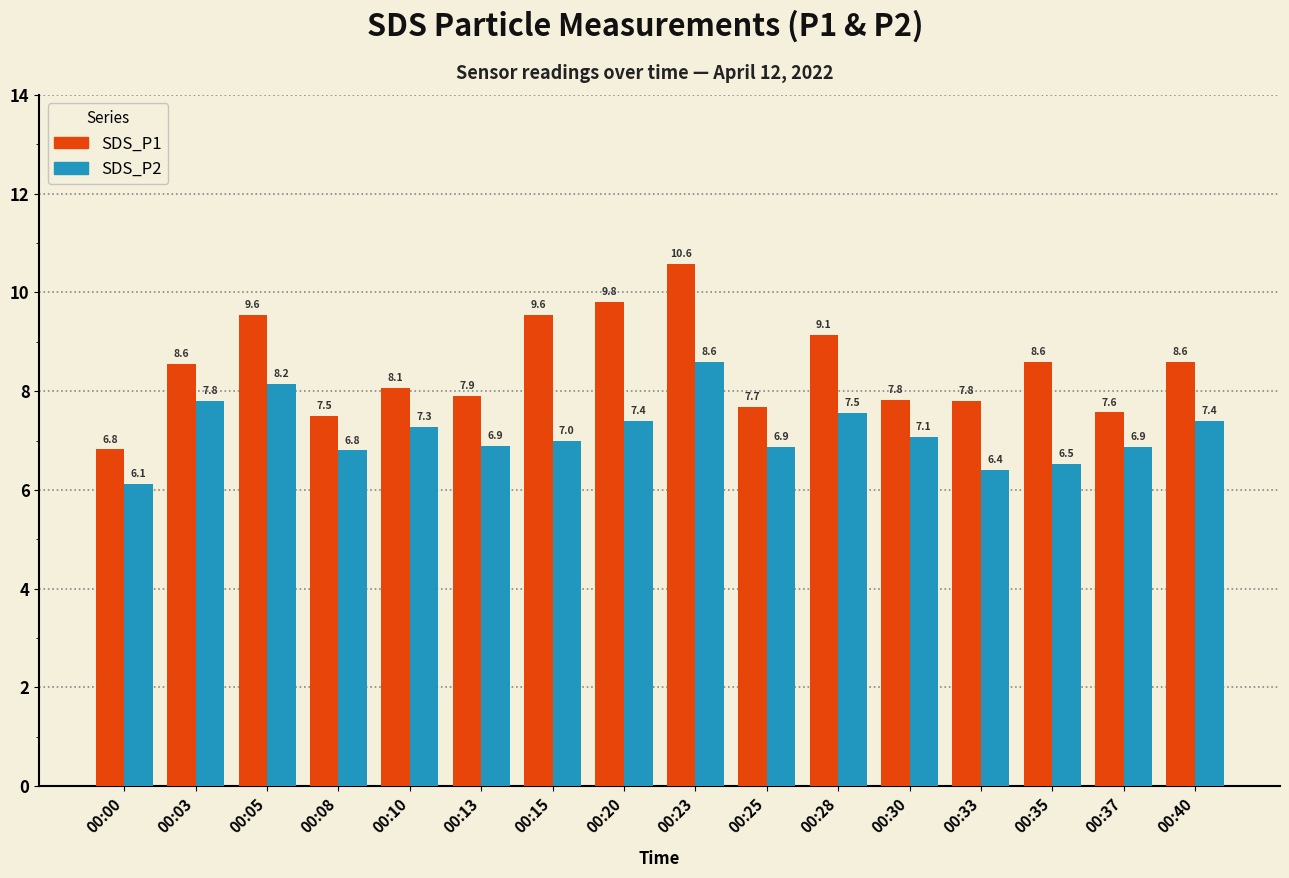

What is the average value of the SDS_P2 series?

7.2